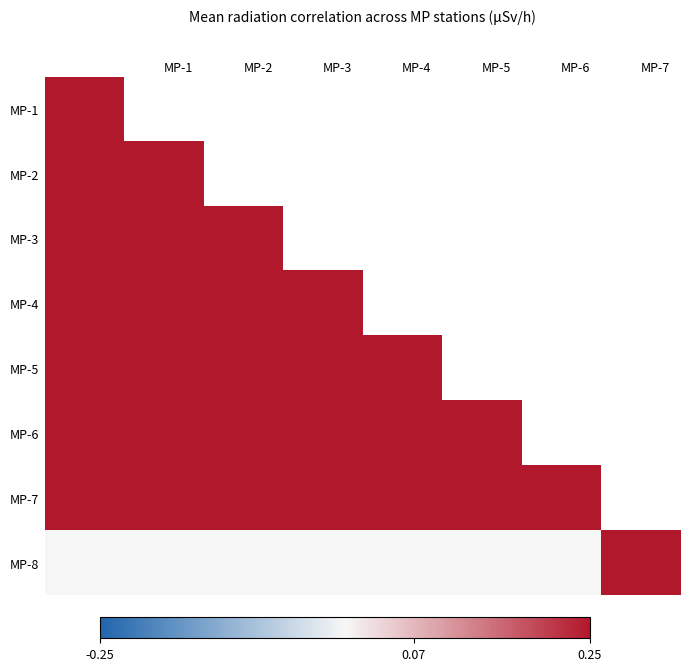

The MP-8 series shows -0.0 at MP-4. True or false?

True